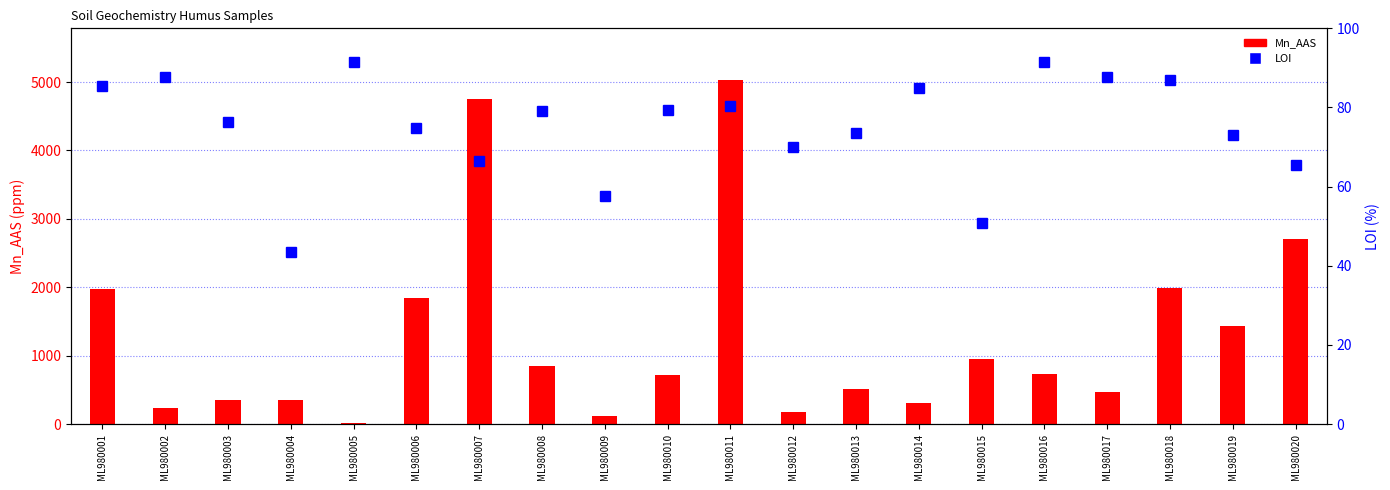

What is the sum of the LOI values at ML980020 and ML980005?

157.0